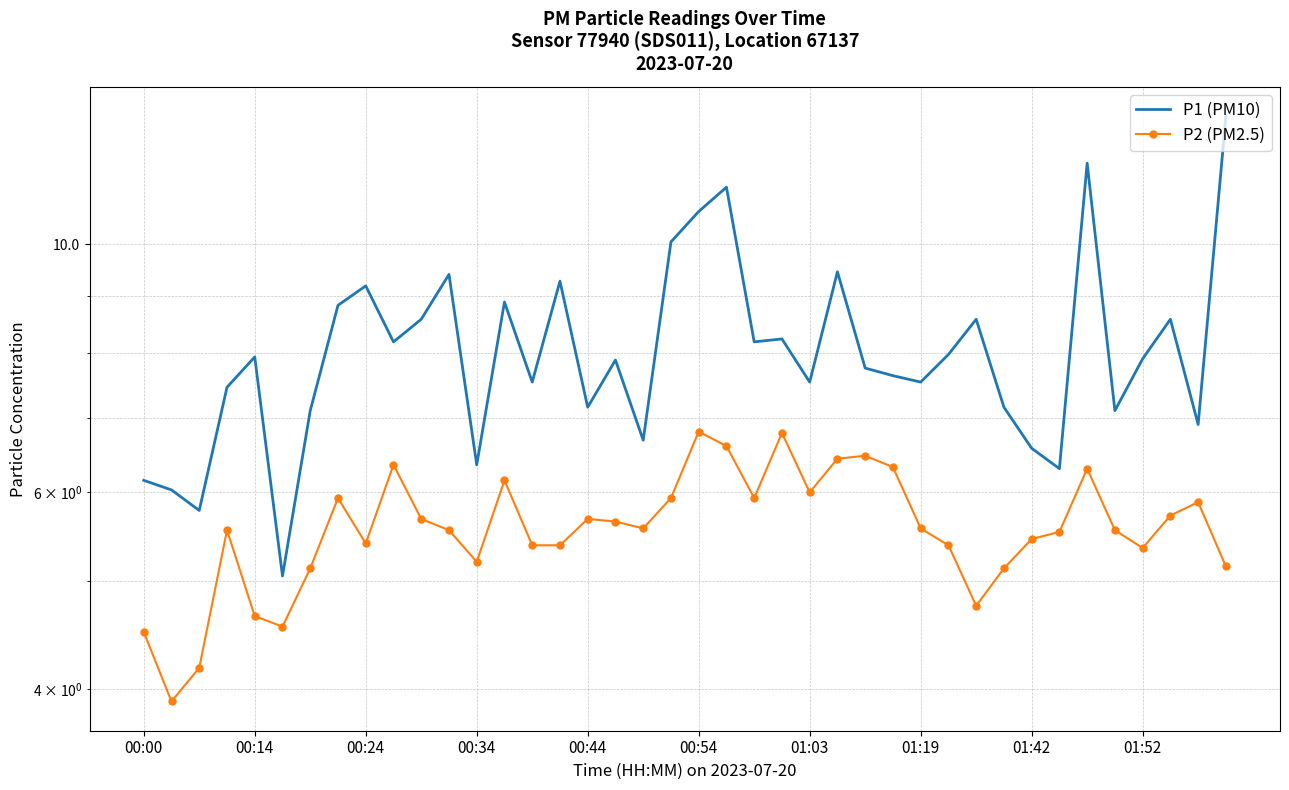

True or false: P1 (PM10) and P2 (PM2.5) cross at least once.

False